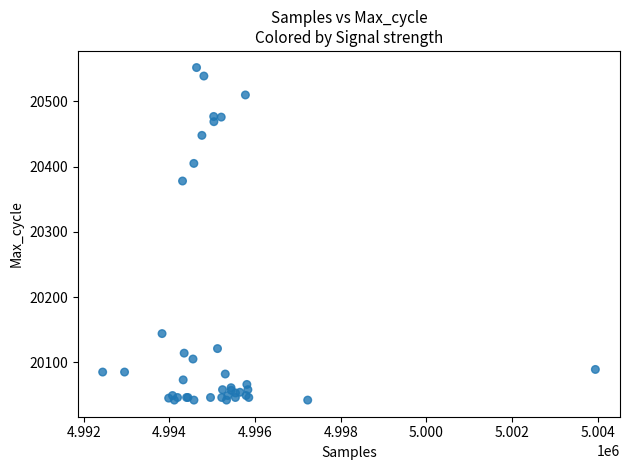

What Y value in the scatter plot is closest to 20297?

20378